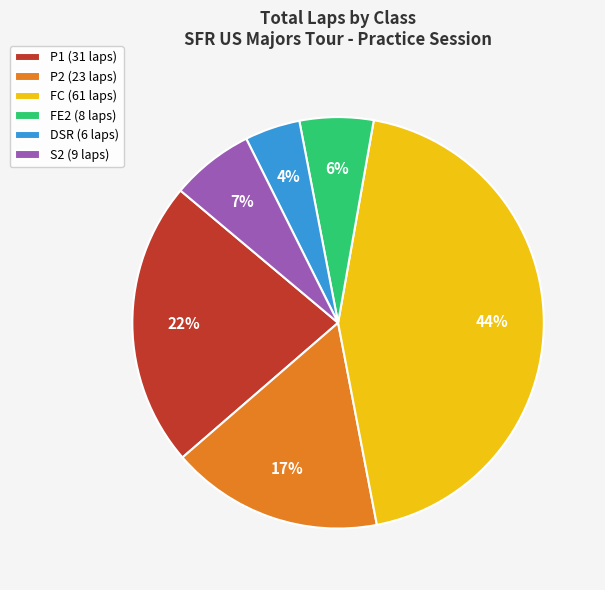

Which has a higher value, FC (61 laps) or DSR (6 laps)?

FC (61 laps)